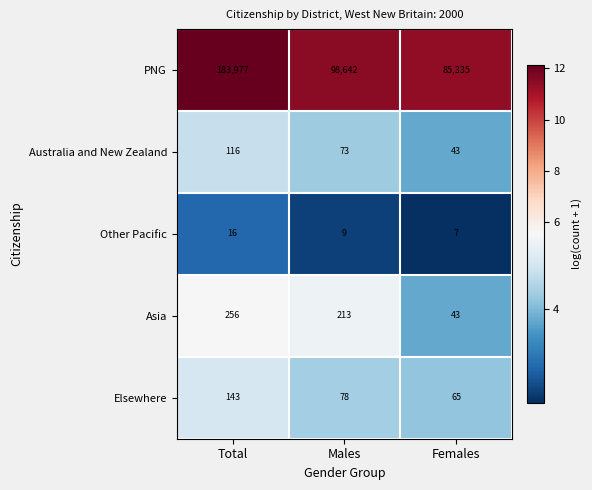

At how many categories does at least one series exceed 15188?

3